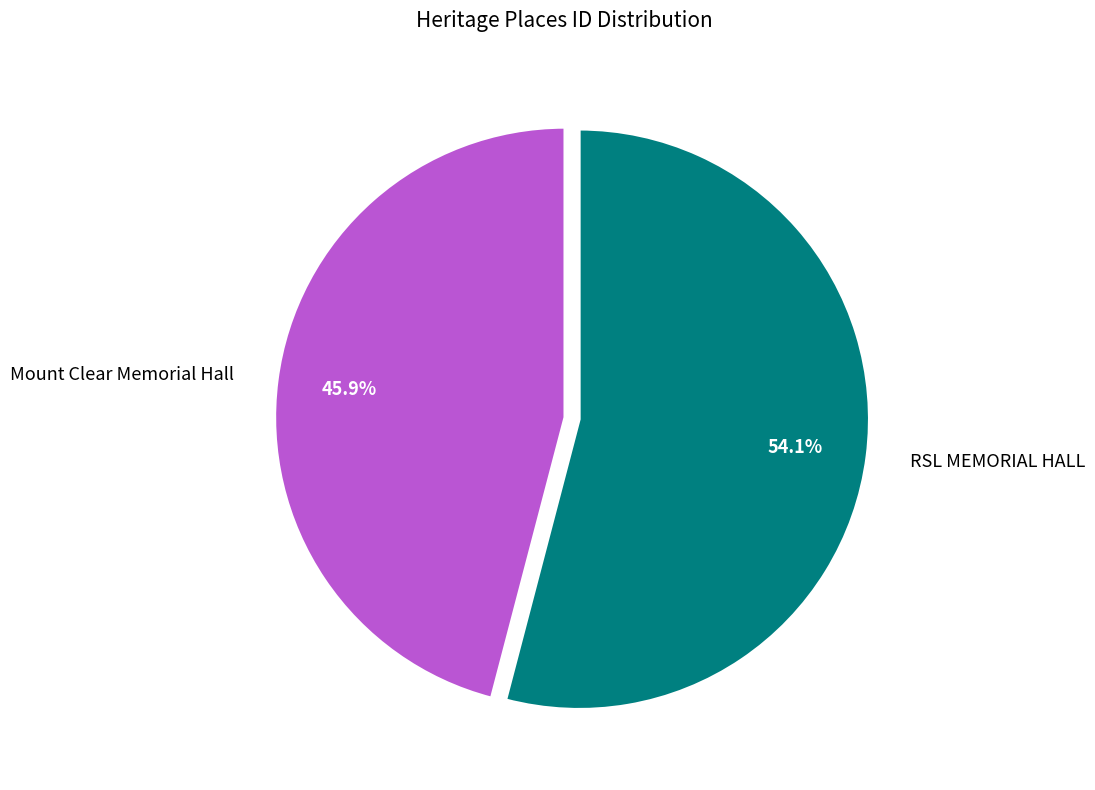

How many segments does this pie chart have?

2